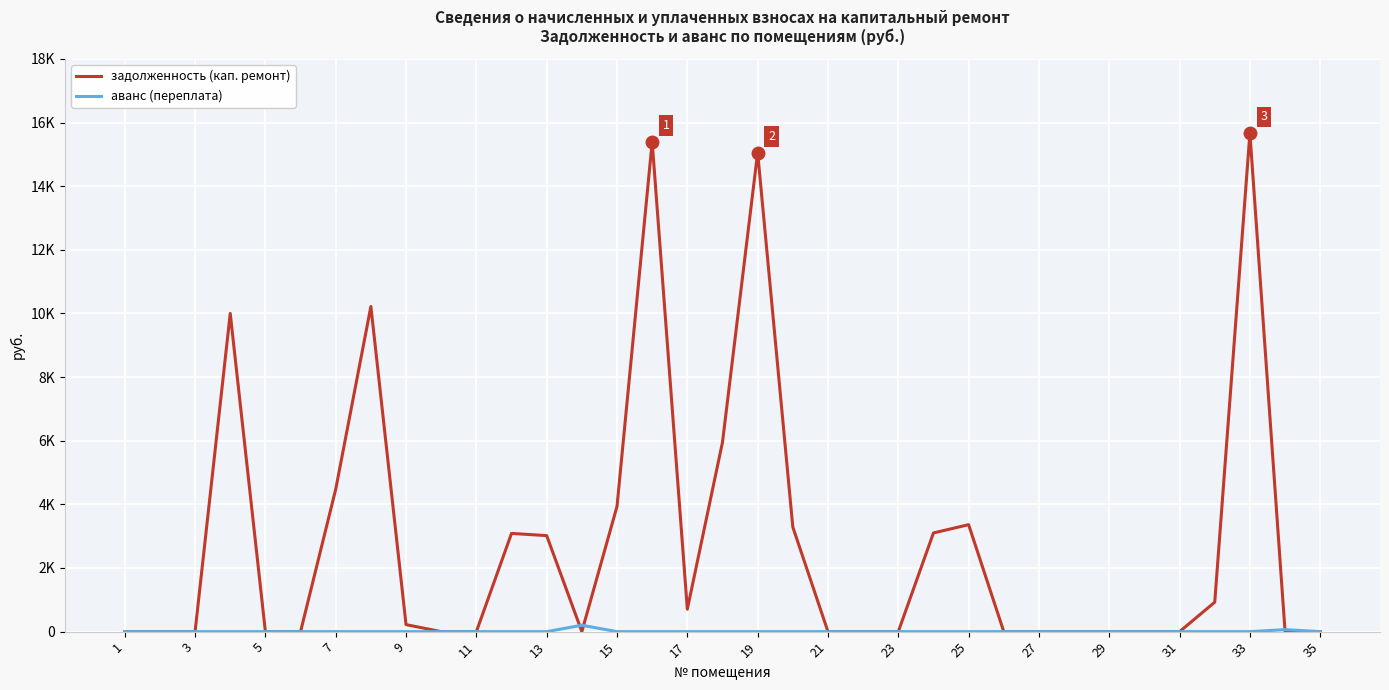

At how many categories does at least one series exceed 11840?

3